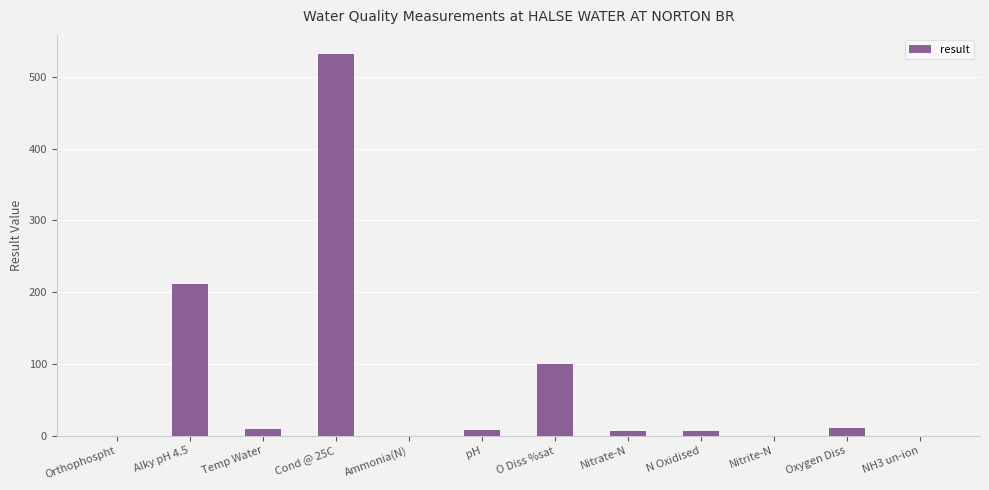

What is the greatest value displayed?

532.0